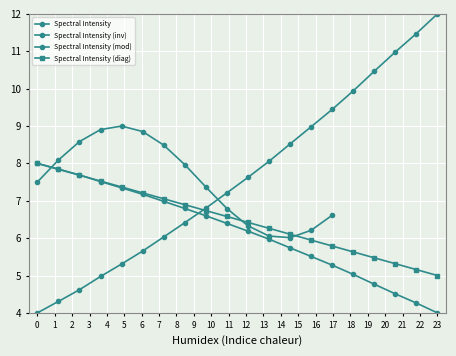

What is the minimum value shown in the chart?

4.0